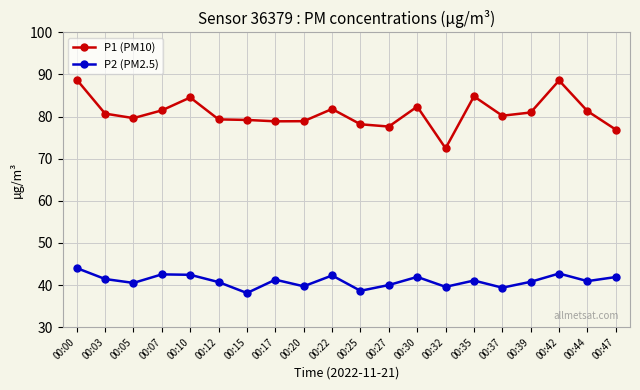

What is the total value across all series at 00:00?

132.8